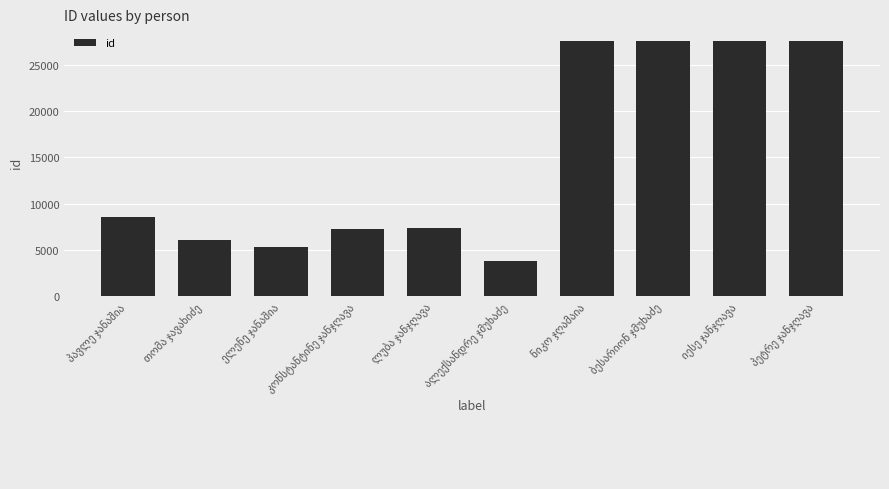

What is the difference between the maximum and minimum values?

23789